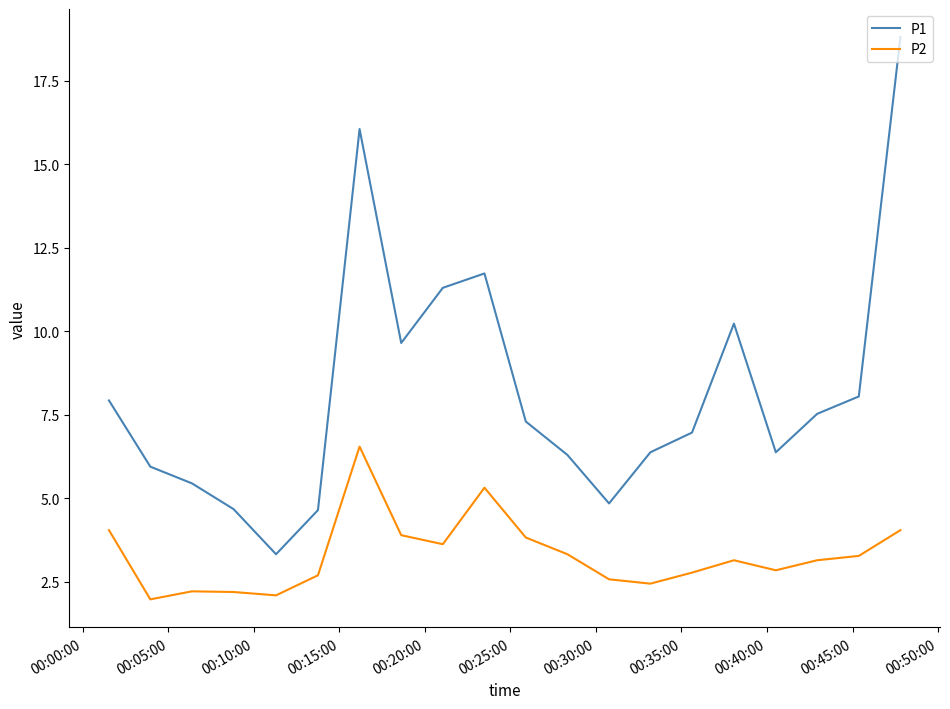

In P2, how many points are lower than both neighbors (excluding endpoints)?

5